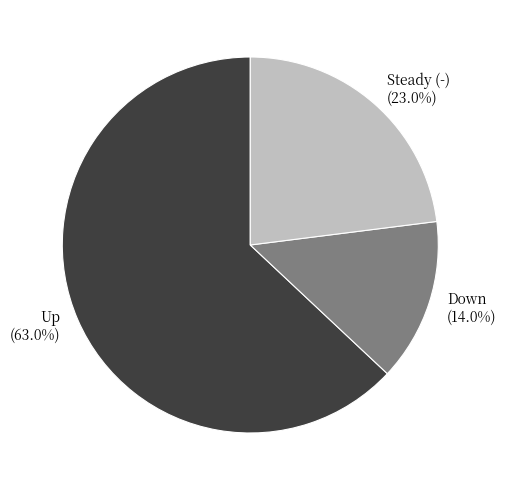

Rank the categories by value from highest to lowest.

Up, Steady (-), Down